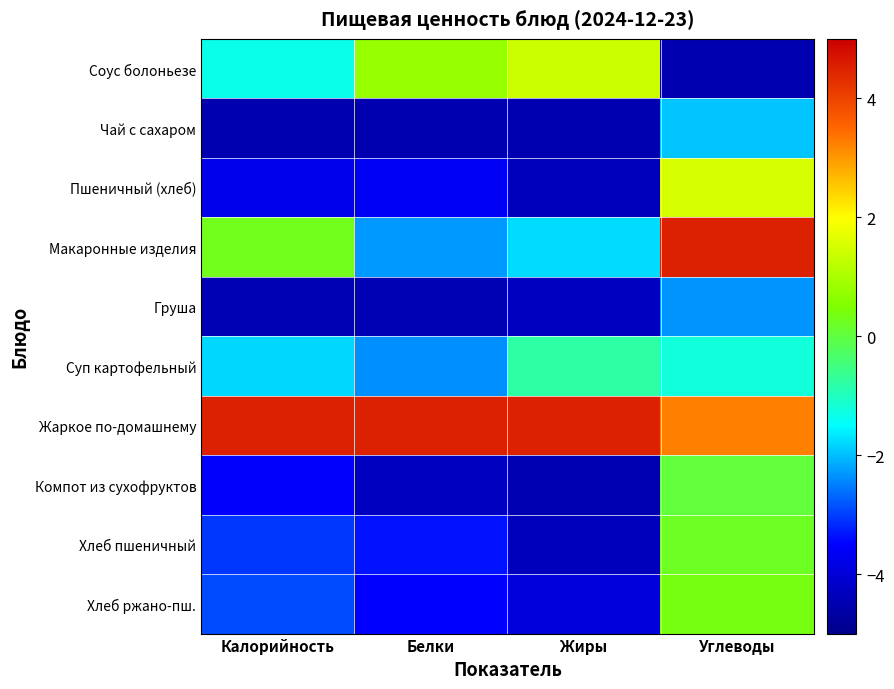

How many series are shown in this chart?

10